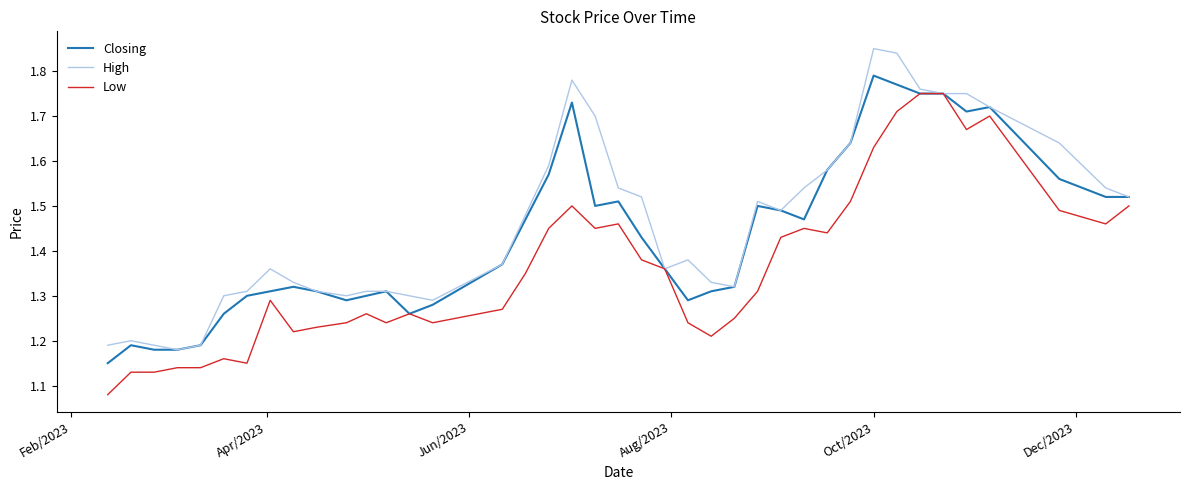

List the series in order of their overall mean, highest first.

High, Closing, Low